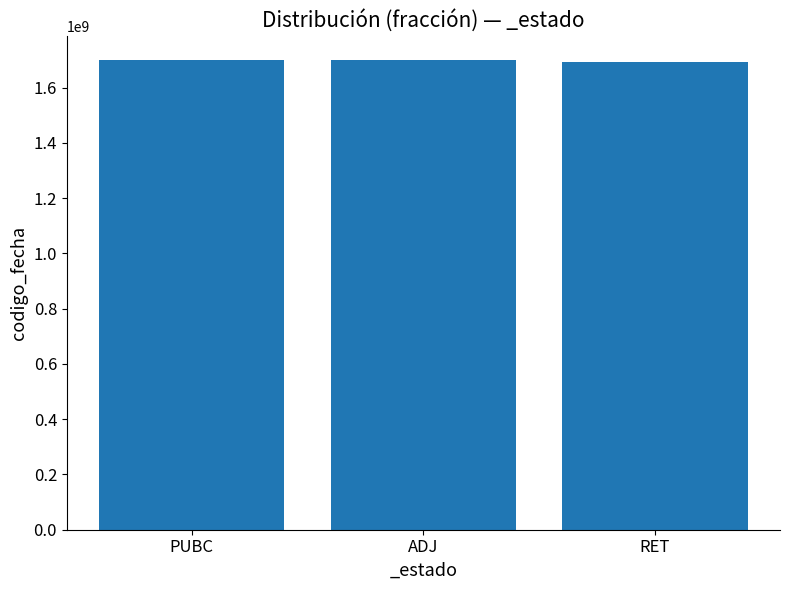

What is the greatest value displayed?

1700666710